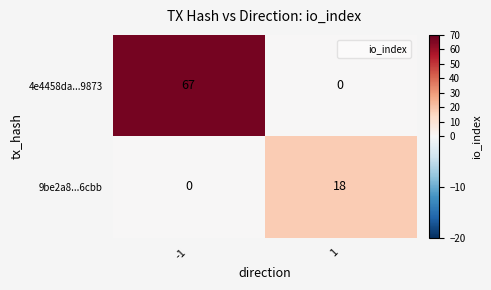

At how many categories does at least one series exceed 1?

2